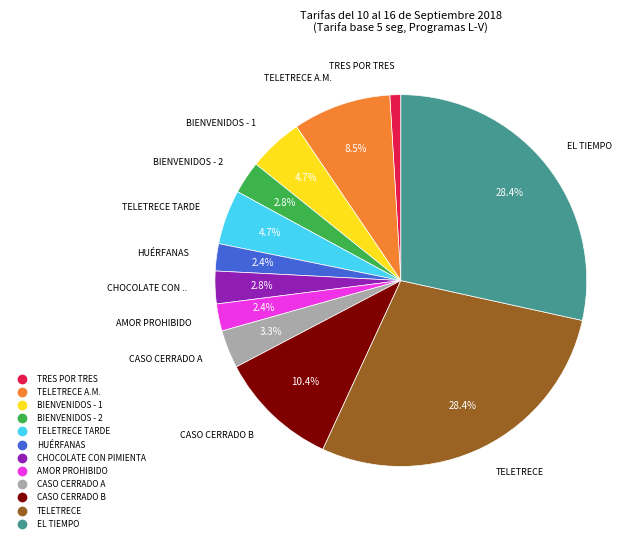

Is there a majority slice in this chart?

No